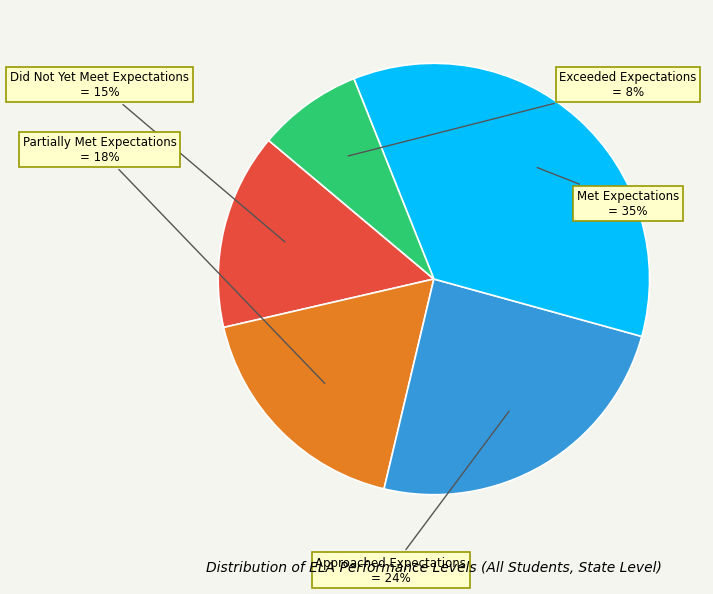

To the nearest percent, what is the difference between the largest and smallest slice percentages?

27%